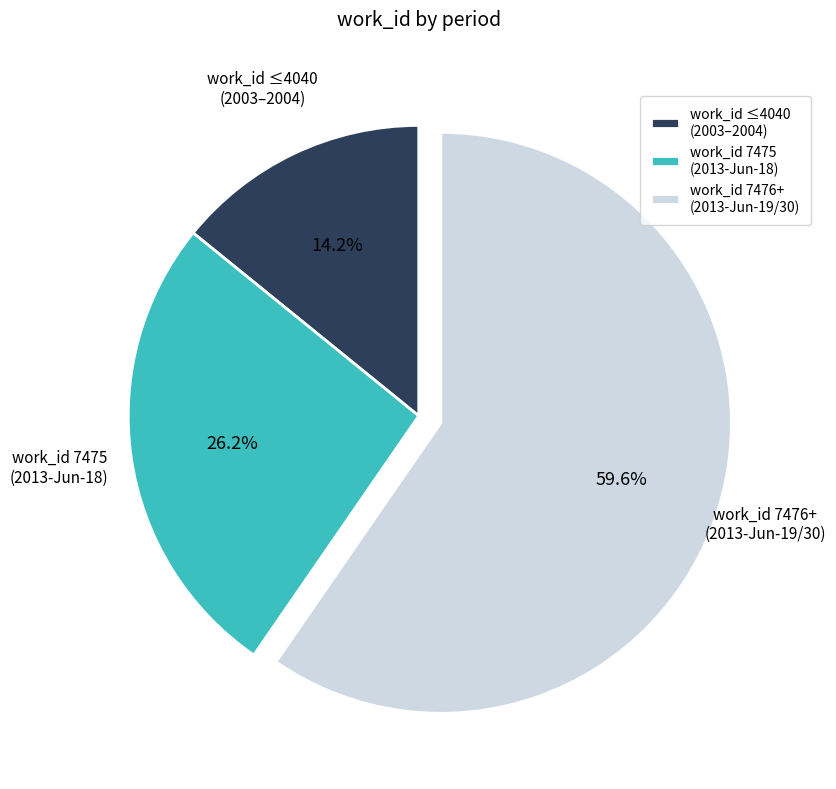

Rank the categories by value from lowest to highest.

work_id ≤4040 (2003–2004), work_id 7475 (2013-Jun-18), work_id 7476+ (2013-Jun-19/30)